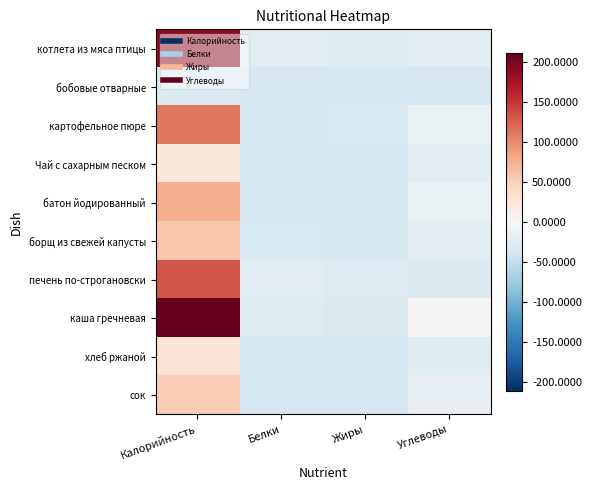

Which label corresponds to the largest value in the chart?

Калорийность